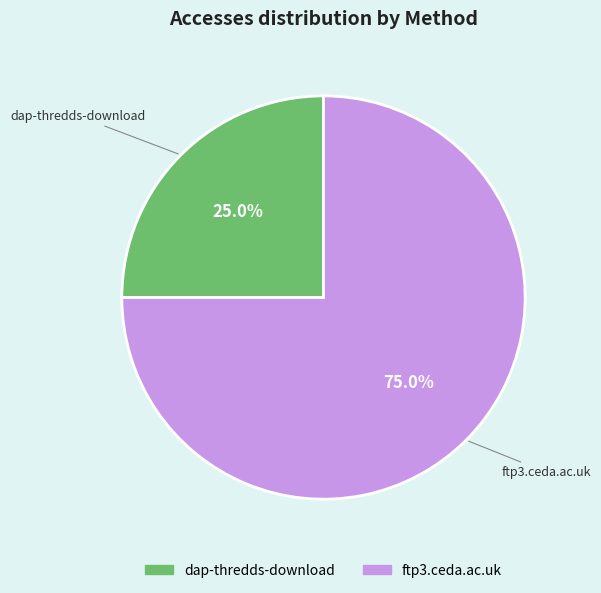

Which slice is the smallest?

dap-thredds-download